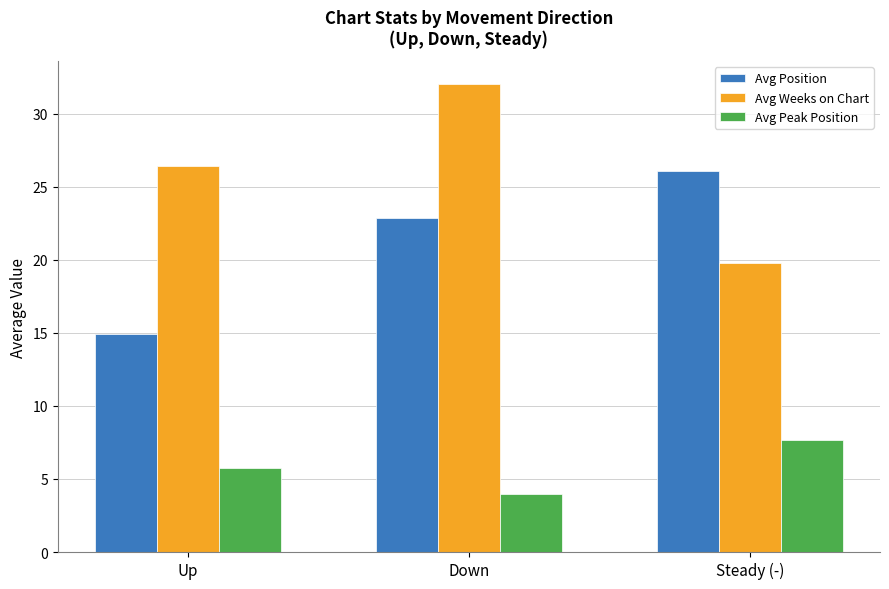

At which category is the sum across all series the highest?

Down